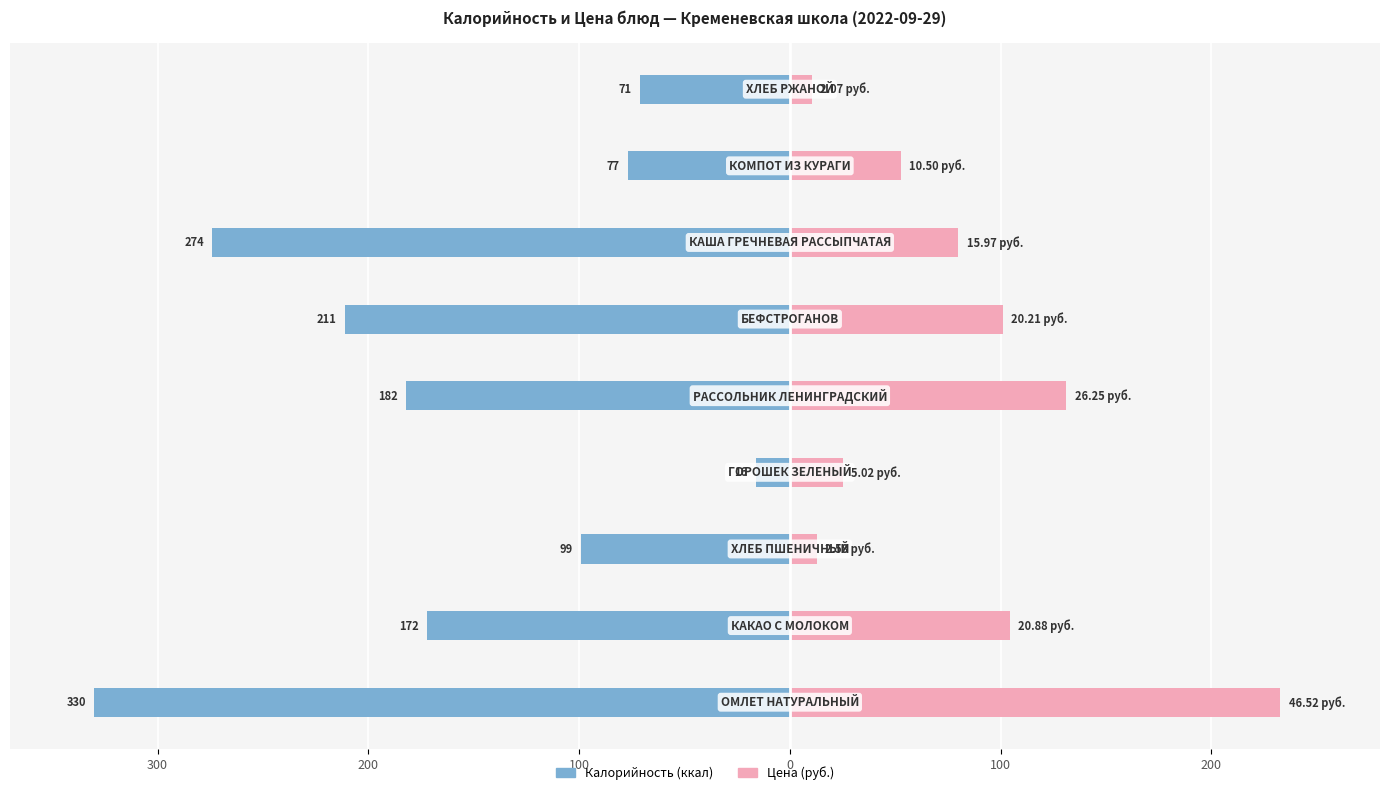

At how many categories does at least one series exceed -183?

9